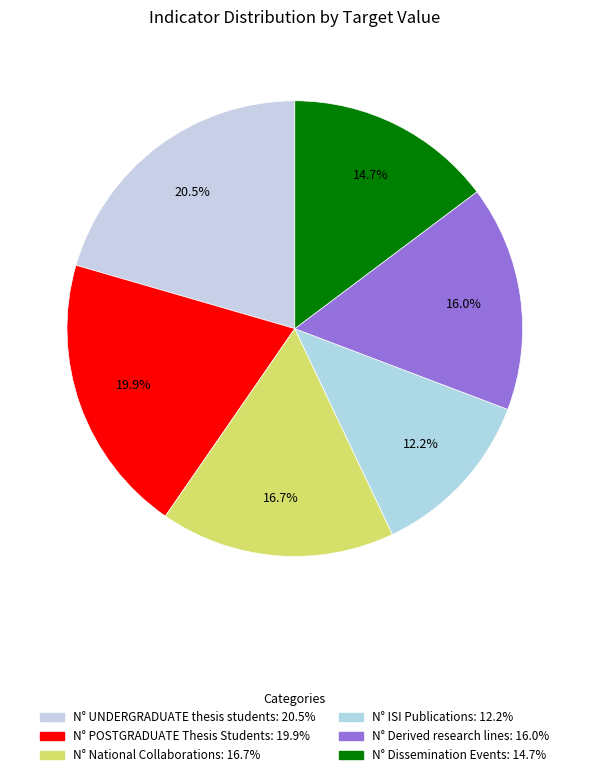

What percentage do N° National Collaborations and N° UNDERGRADUATE thesis students together represent?

37.2%